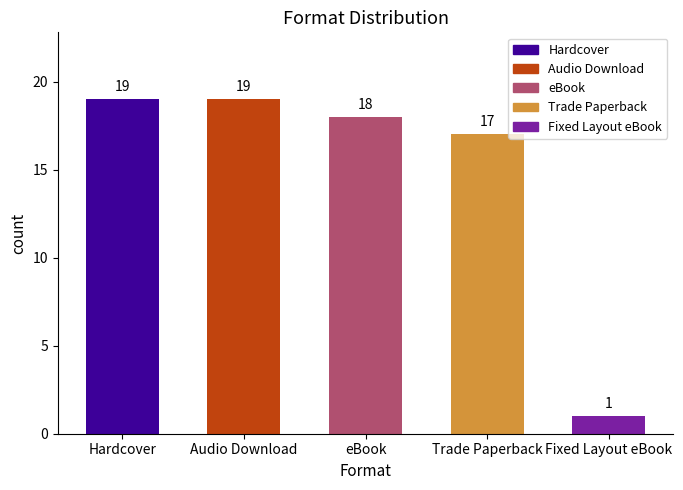

What is the value of the 4th bar from the left?

17